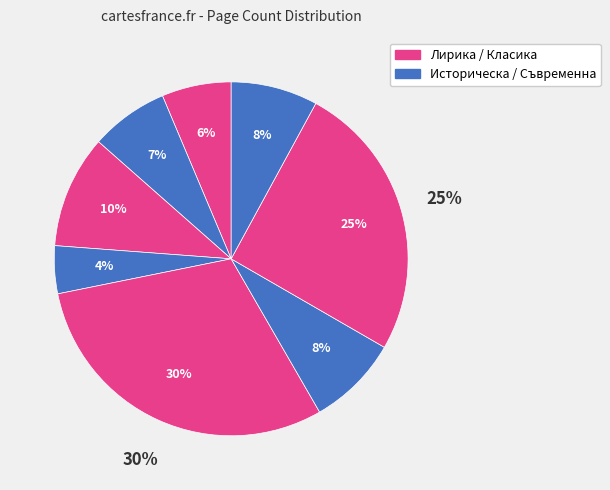

Is it true that Планът на Париж is 41% of the pie?

False